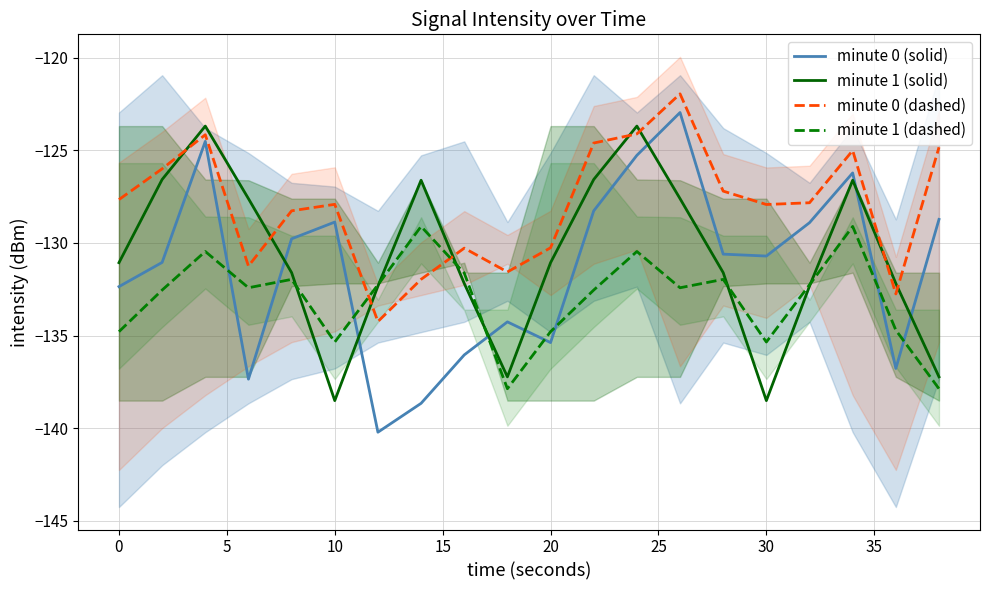

What is the value of the minute 1 (solid) point at the 3rd from the left?

-123.7